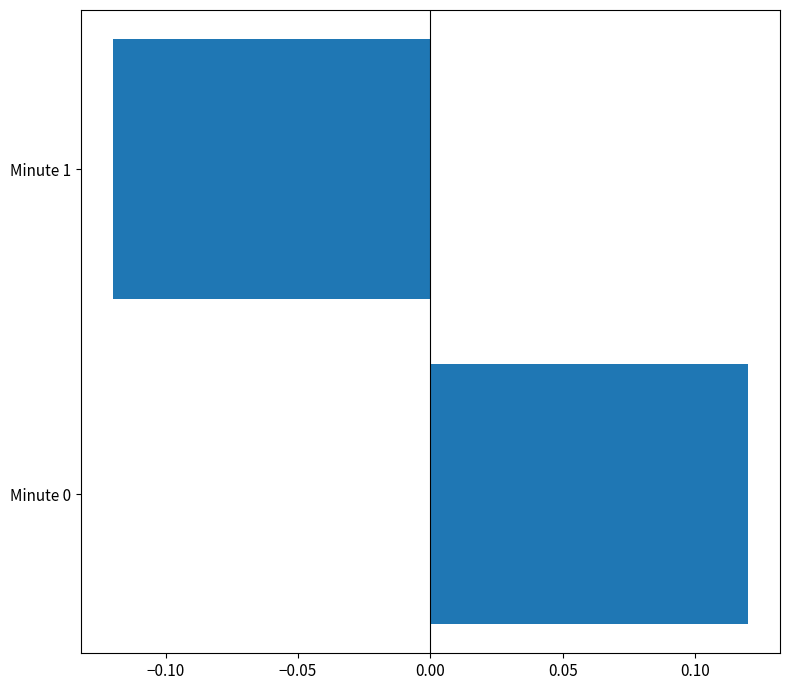

The value at Minute 0 is 0.2. True or false?

False